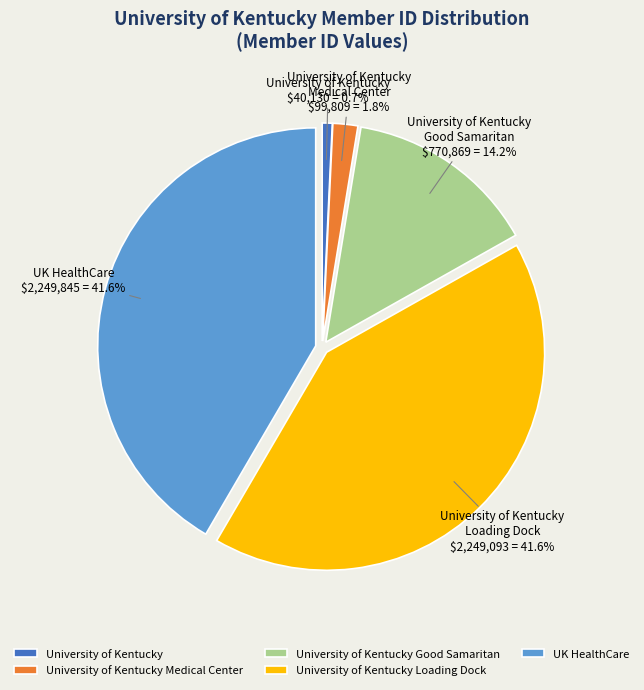

What percentage is the University of Kentucky Good Samaritan slice, to the nearest percent?

14%